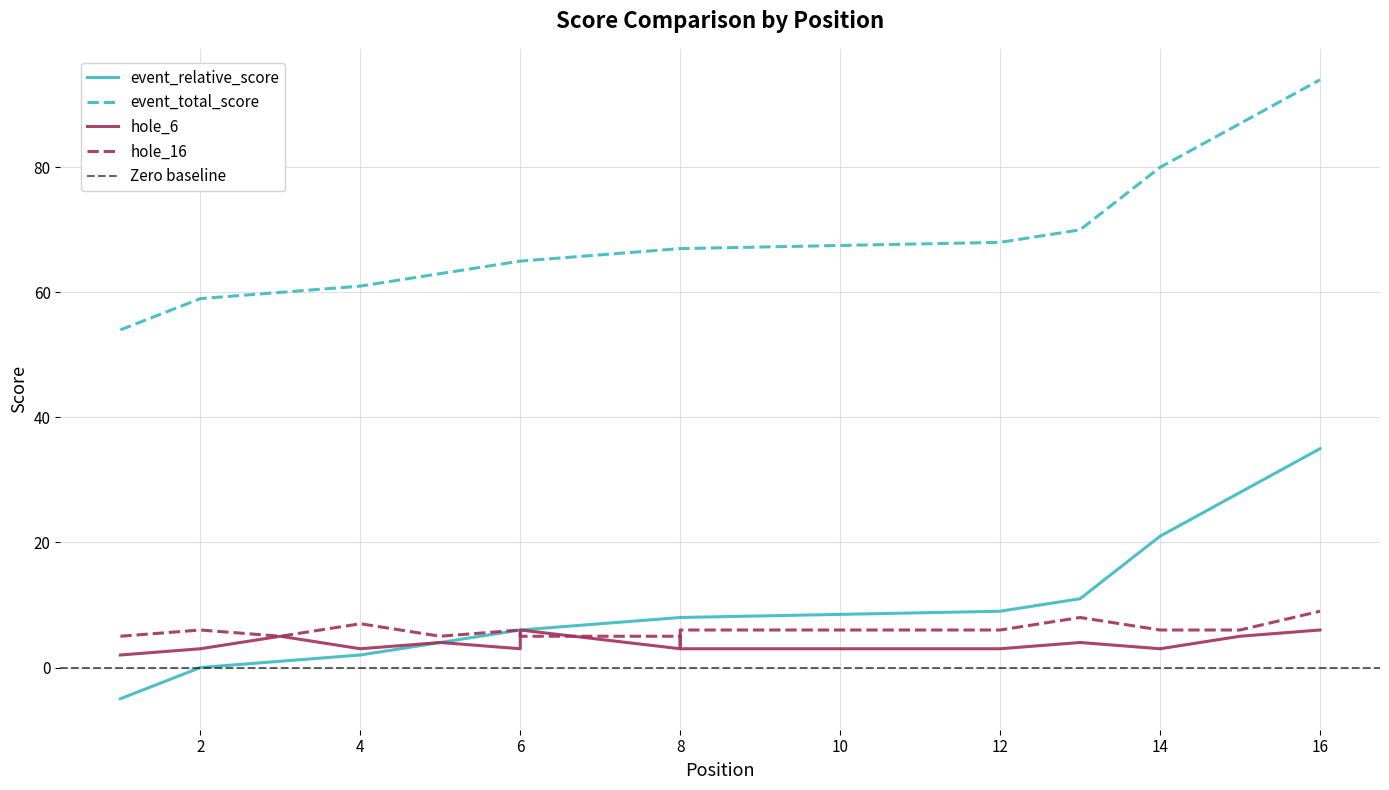

How many data points in event_relative_score are less than 8?

7